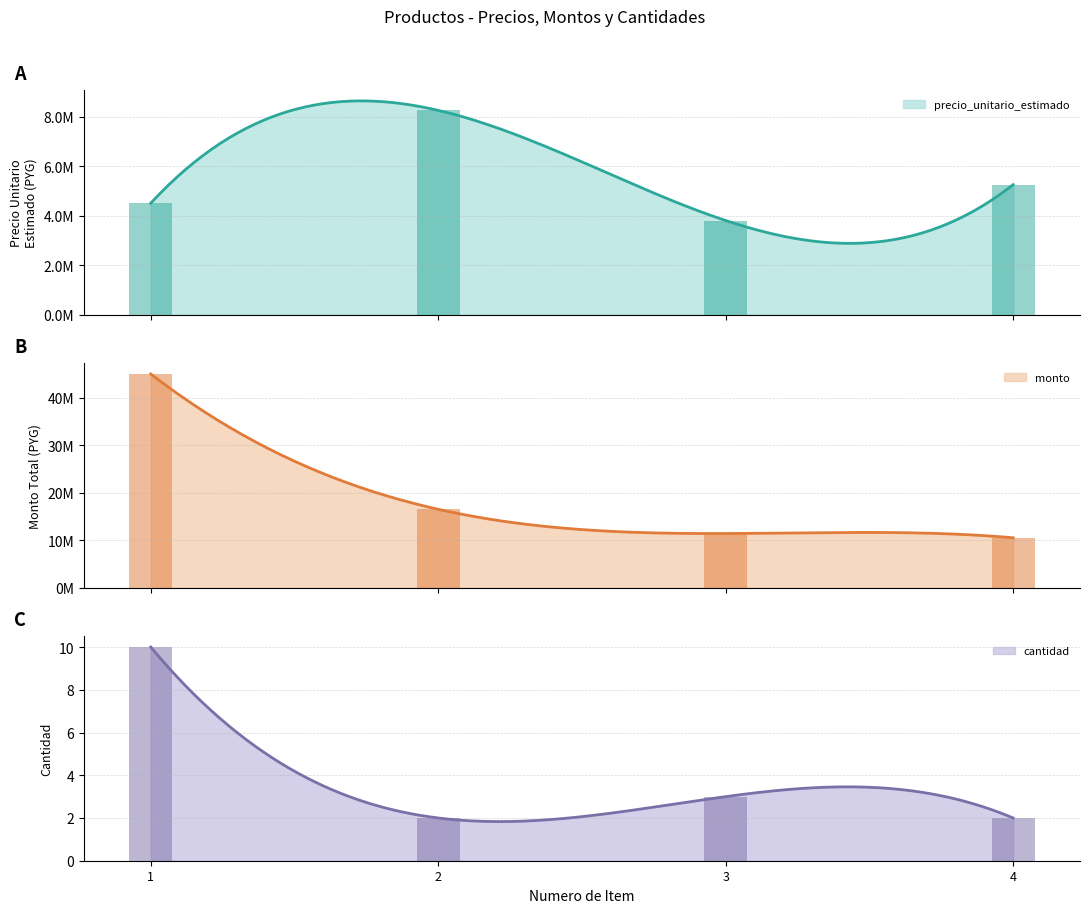

Read the monto value at 4, to the nearest 10.

10500000